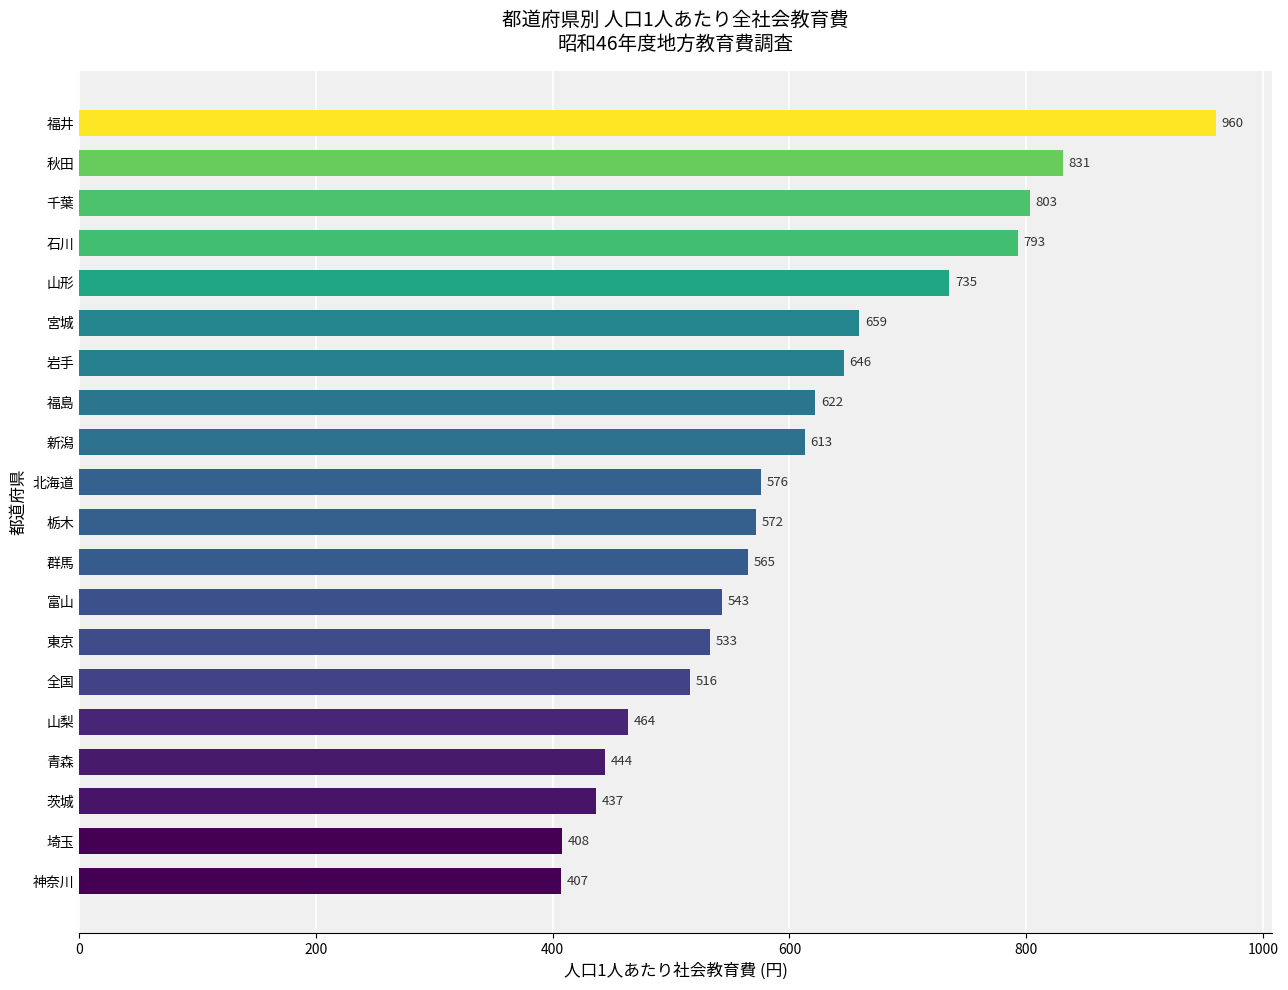

What is the label of the 4th bar from the bottom?

青森